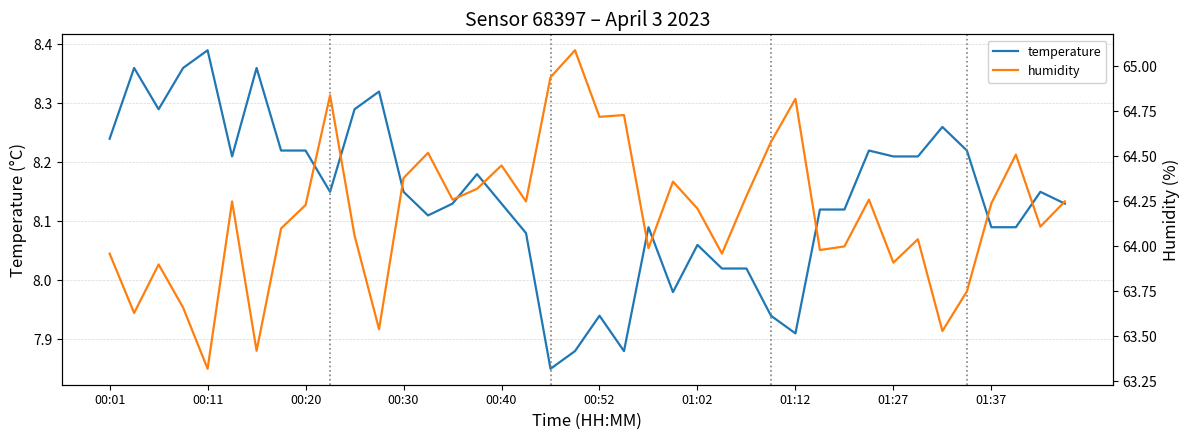

True or false: temperature and humidity cross at least once.

False